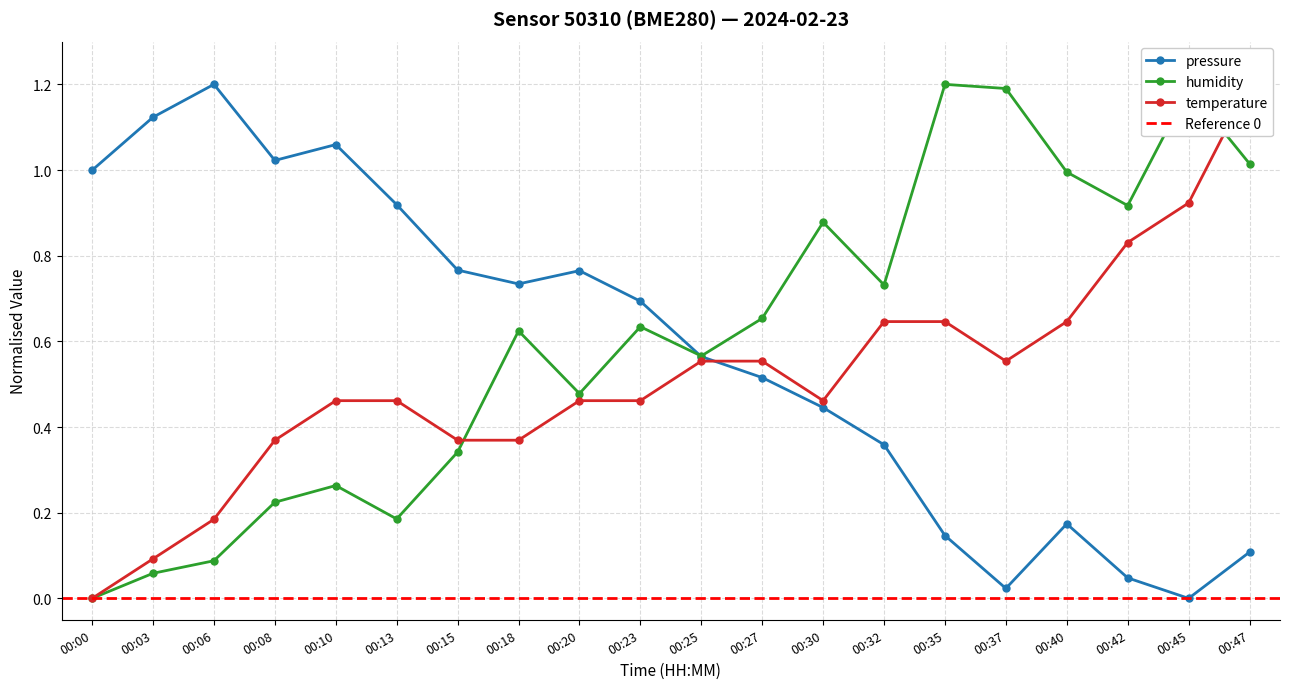

Between 00:00 and 00:35, which series saw the biggest shift?

humidity